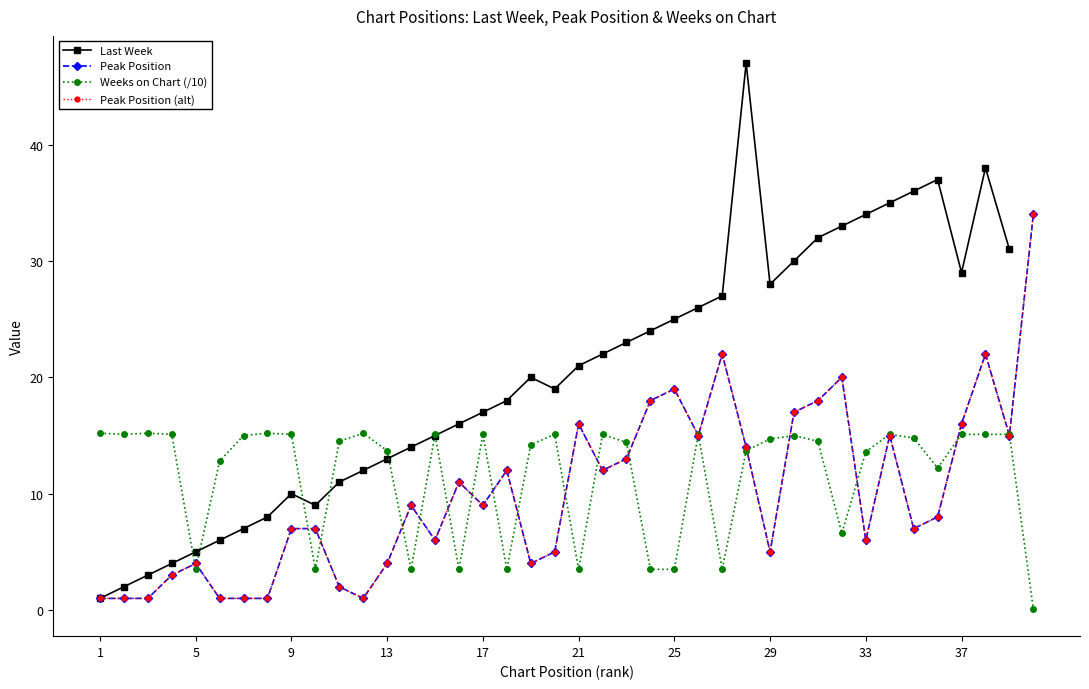

Which series has the largest range (max minus min)?

Last Week